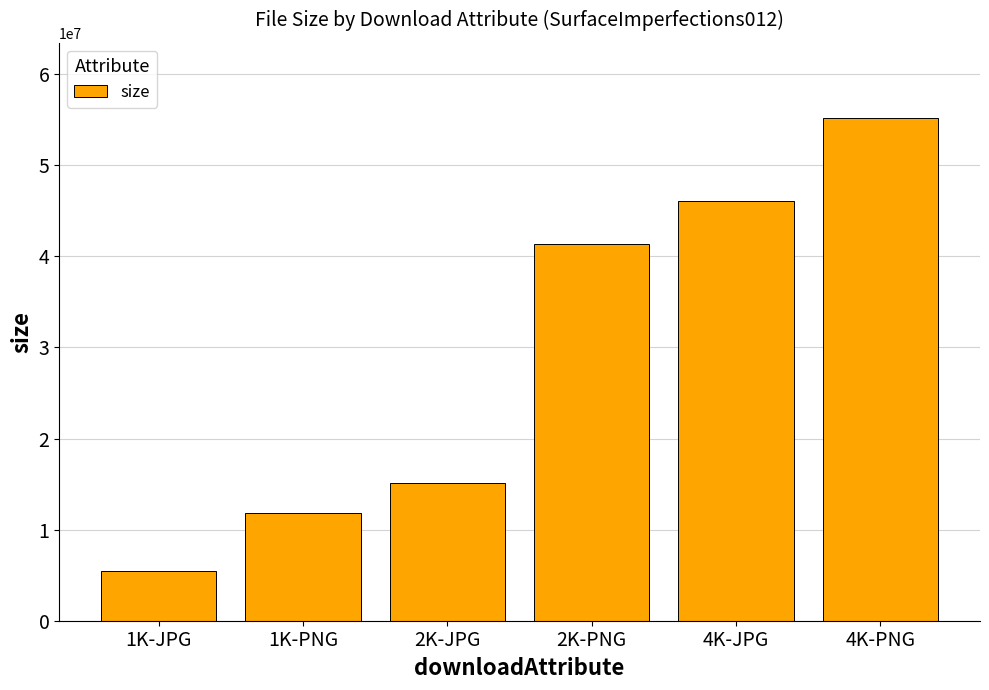

At which label is the value closest to 30293853?

2K-PNG